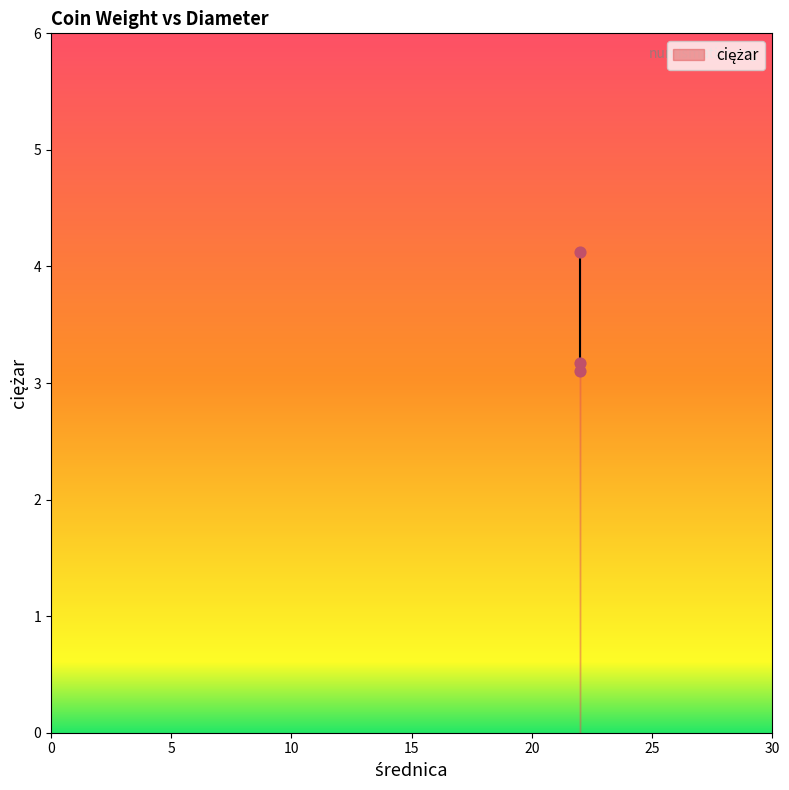

What Y value in the scatter plot is closest to 3?

3.1